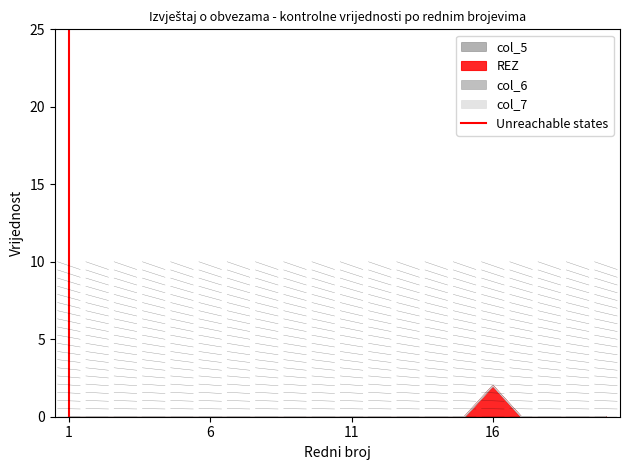

What is the difference between the values at 6 and 1?

25